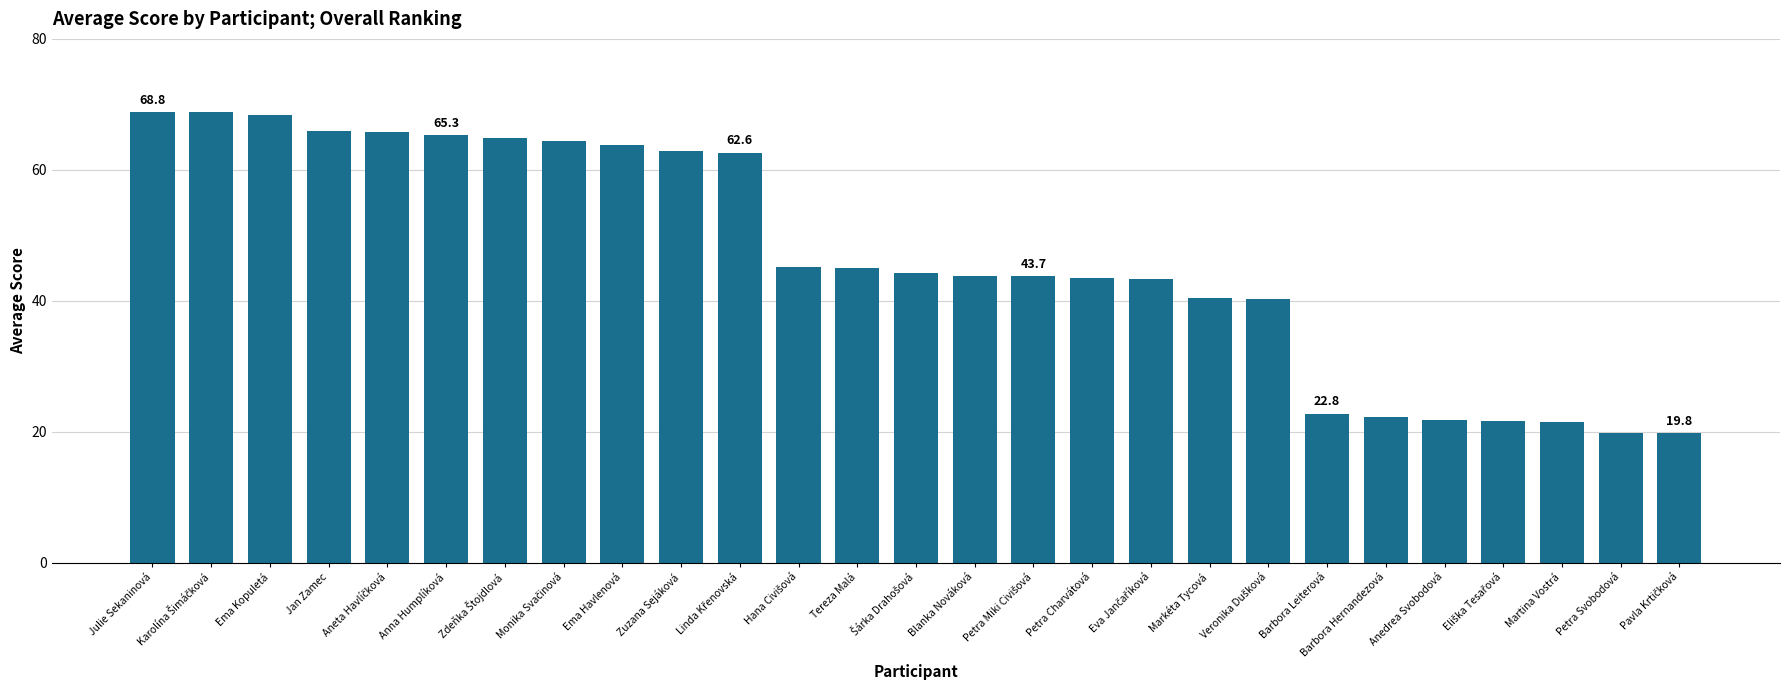

What is the value of the 23rd bar from the left?

21.7